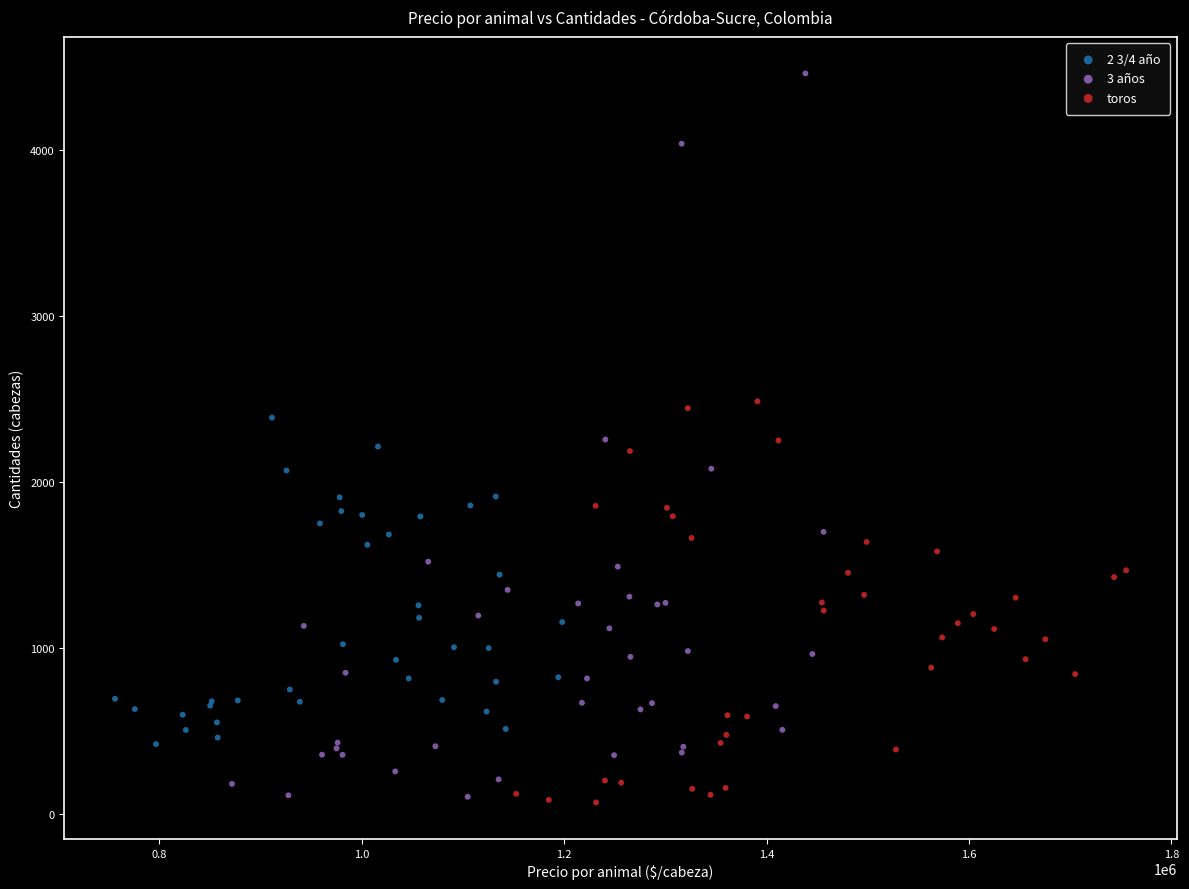

What are all the series names shown in the legend?

2 3/4 año, 3 años, toros